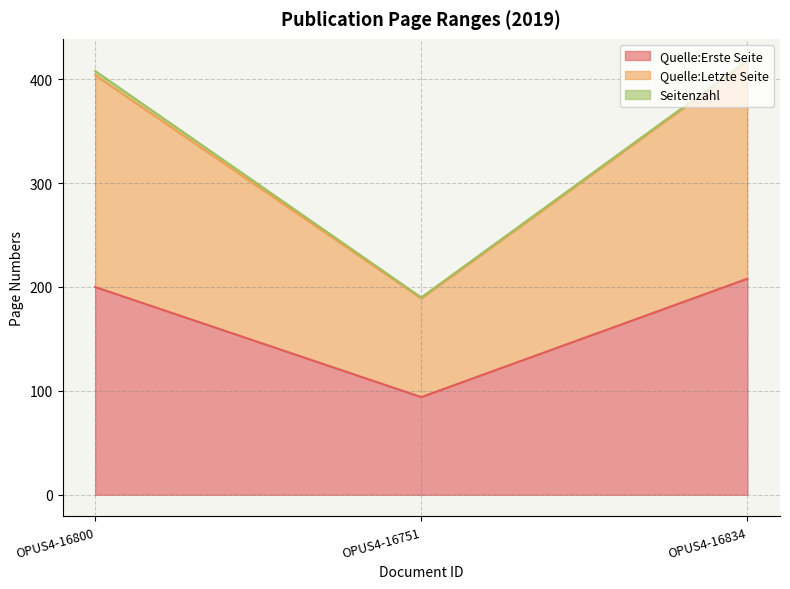

Which category has the lowest value in the Quelle:Erste Seite series?

OPUS4-16751